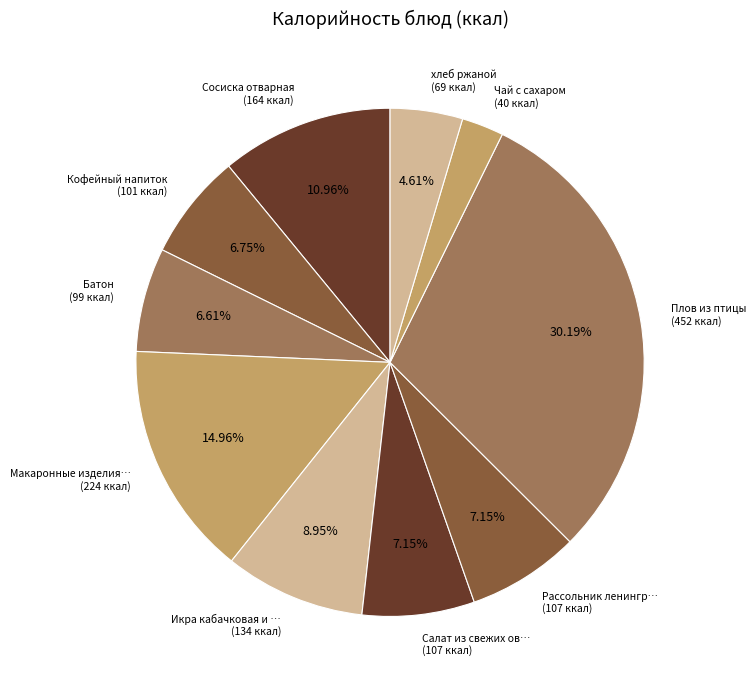

Approximately how many times larger is the value at Сосиска отварная (164 ккал) compared to Кофейный напиток (101 ккал)?

1.6